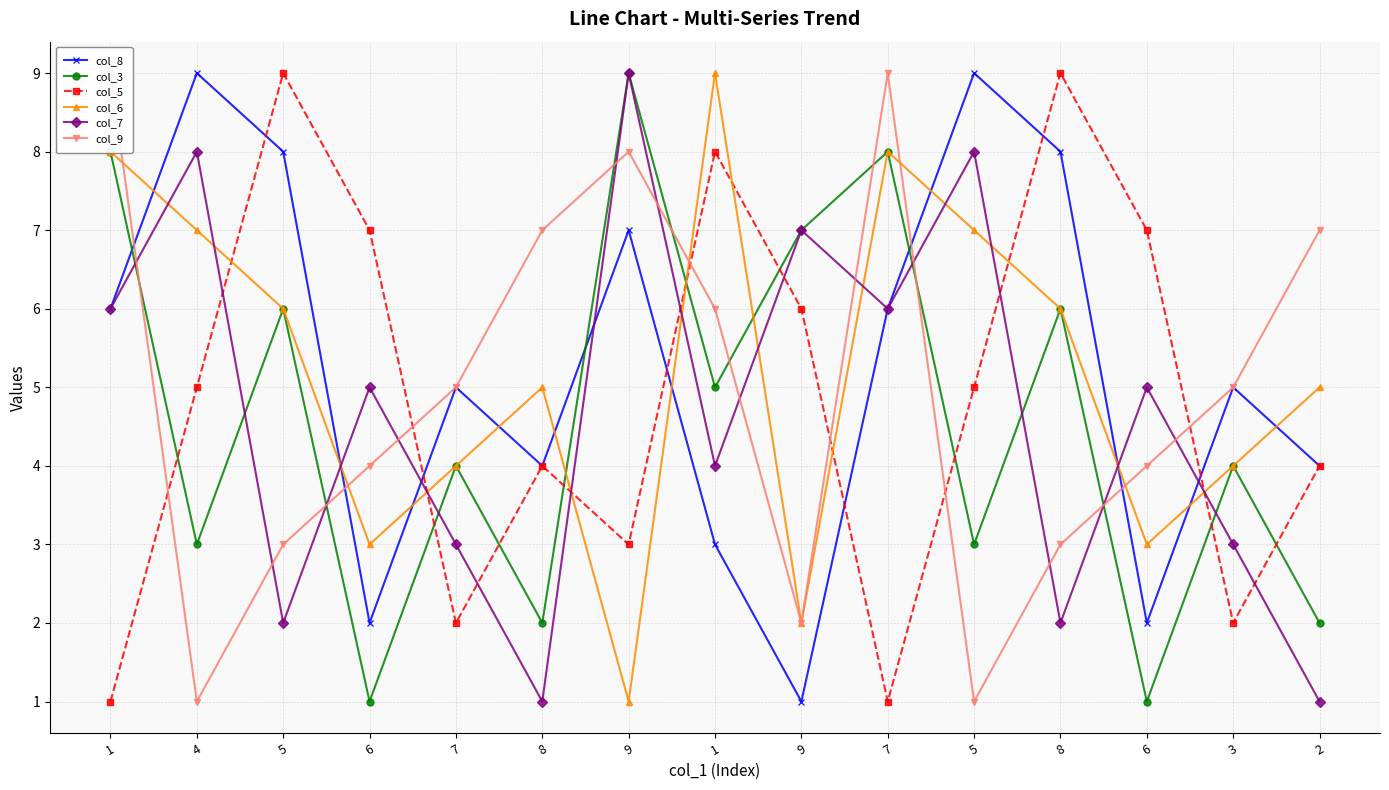

Rank the series at 6 from lowest to highest value.

col_3, col_8, col_6, col_9, col_7, col_5